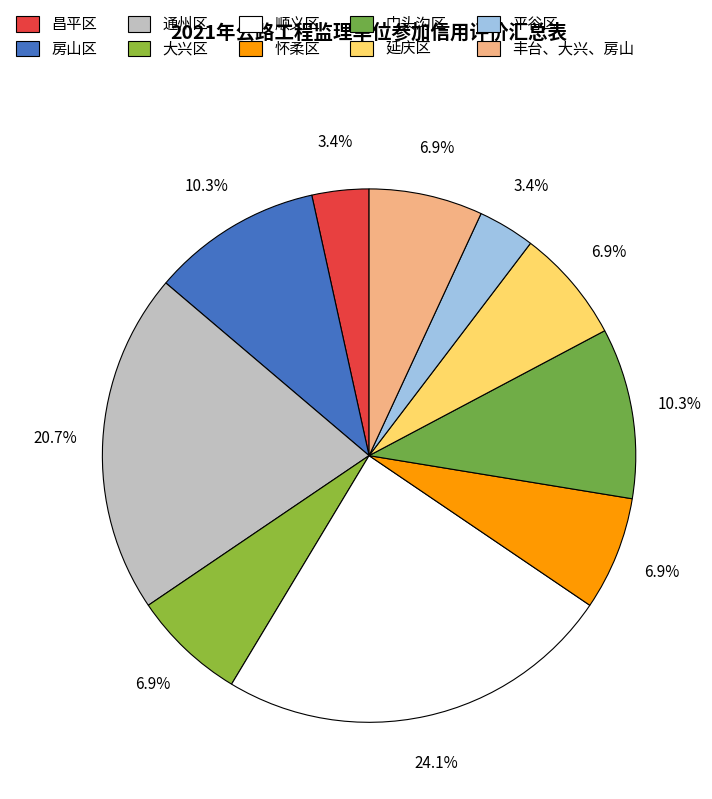

The 房山区 slice represents 1% of the pie. True or false?

False